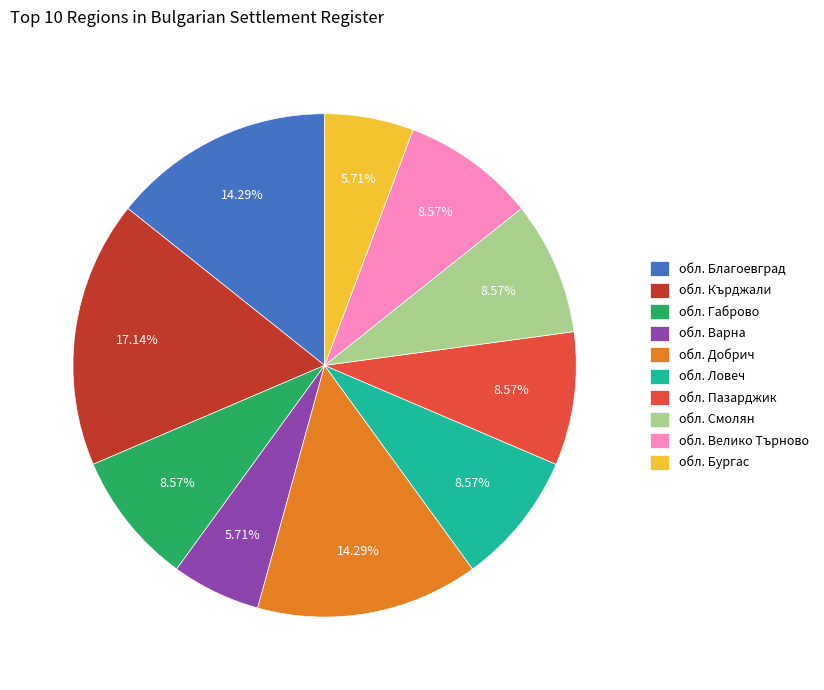

Between обл. Ловеч and обл. Добрич, which is larger?

обл. Добрич